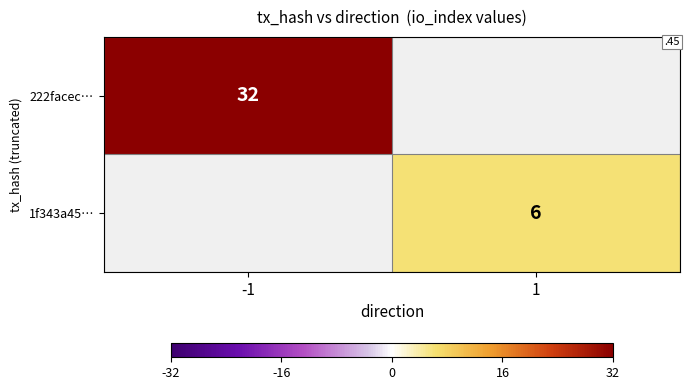

The 1f343a45… series shows 2 at 1. True or false?

False